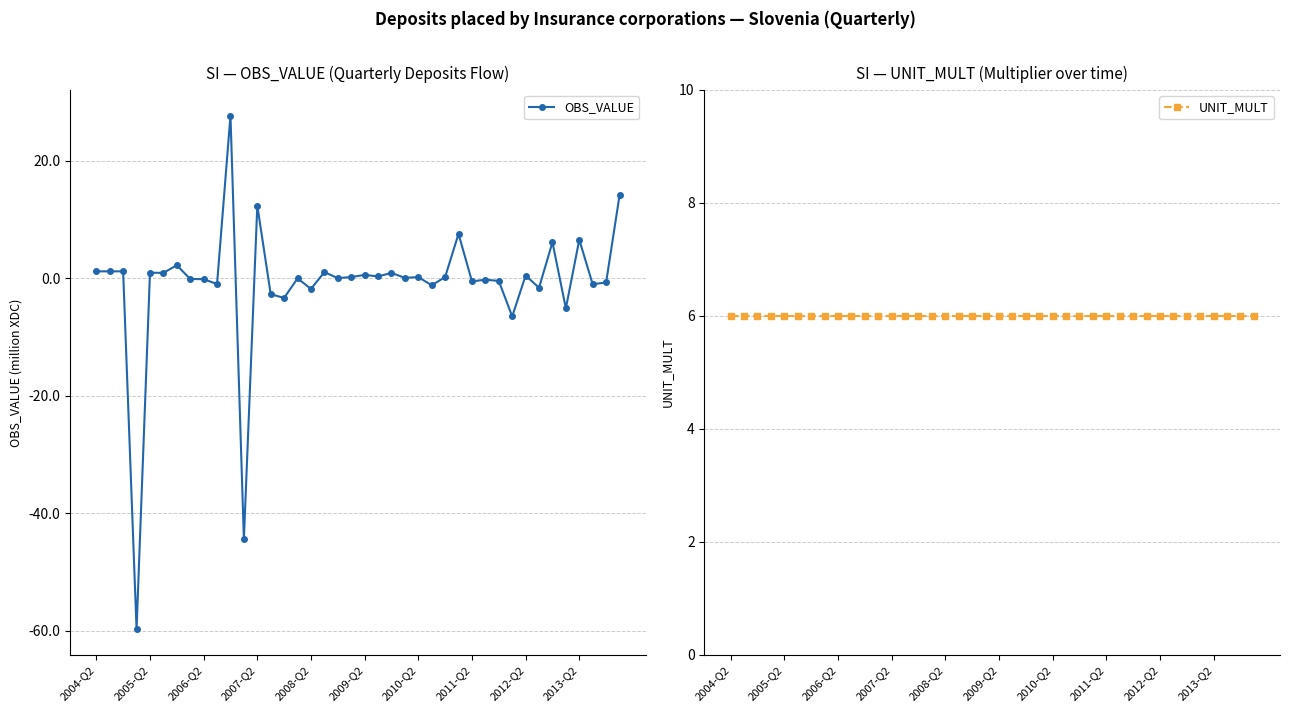

What is the lowest value of the OBS_VALUE series?

-59.7